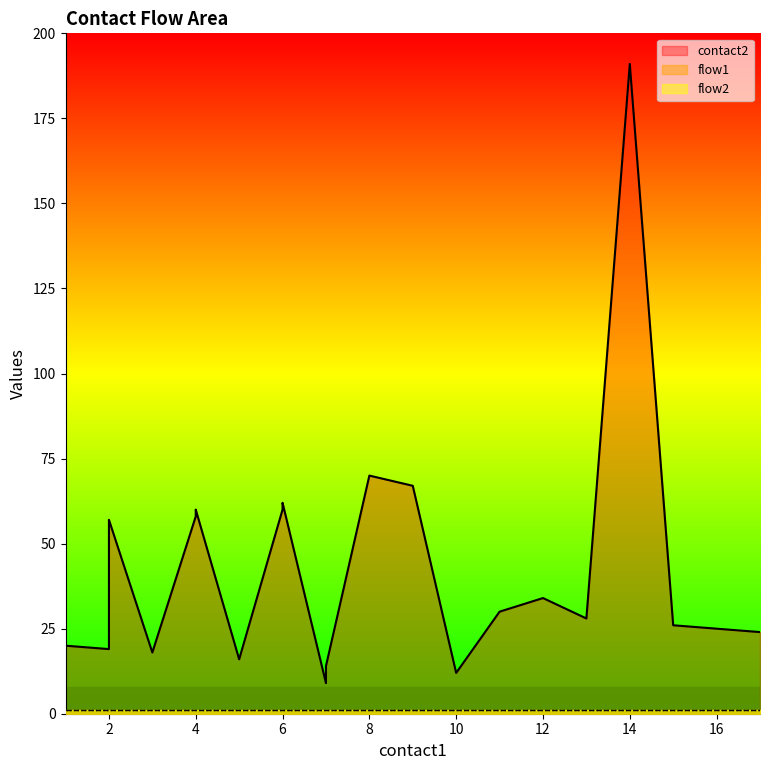

At which label does flow1 reach its minimum?

1